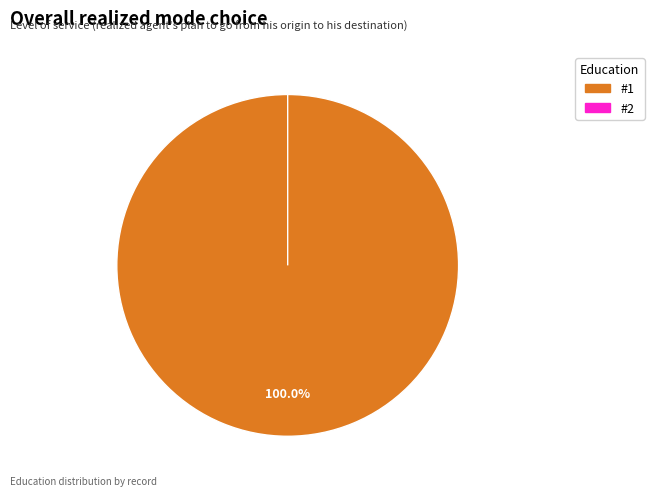

Between 1 and 2, which is larger?

1